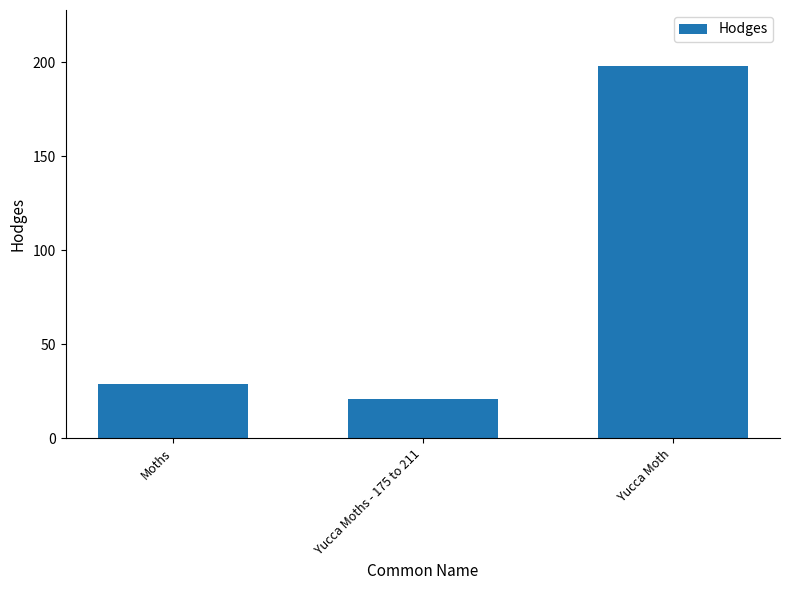

Does the chart contain any negative values?

No